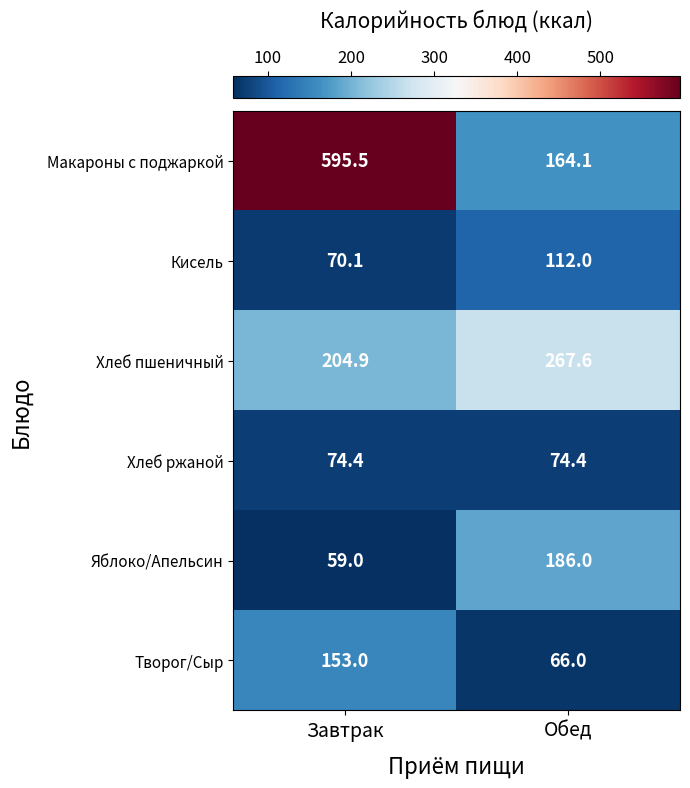

Where is Кисель nearest to the value 91?

Завтрак